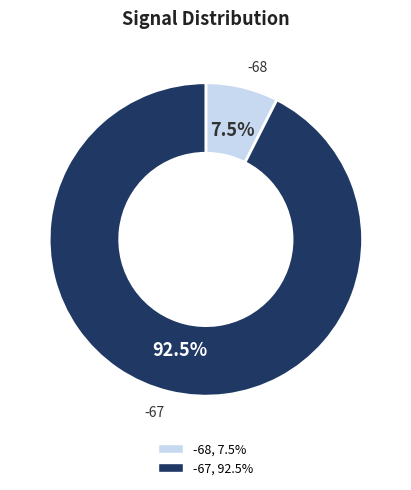

Does any single category account for the majority?

Yes